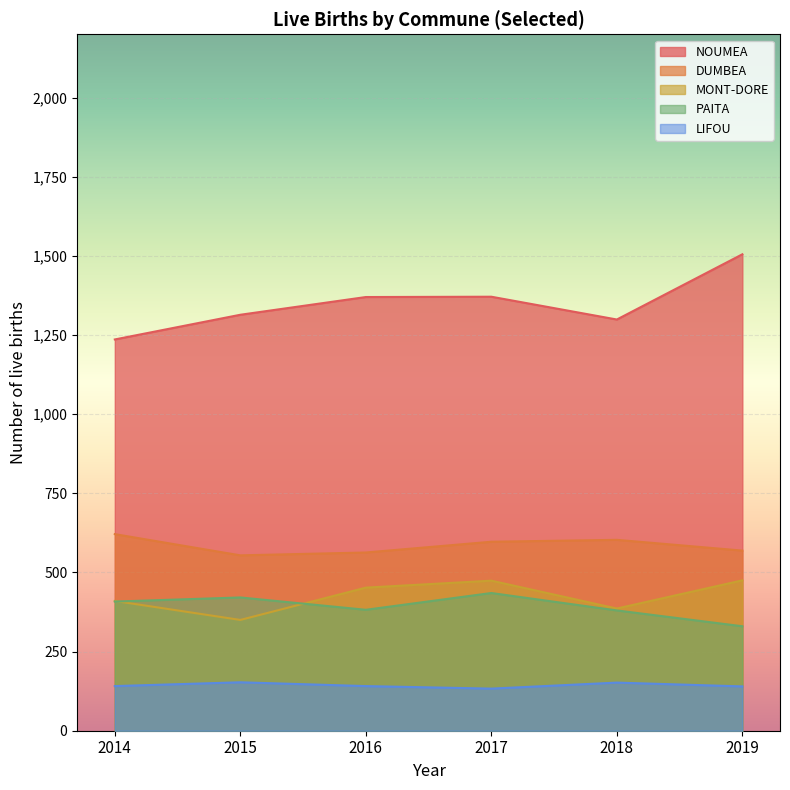

What is the total value across all series at 2017?

3010